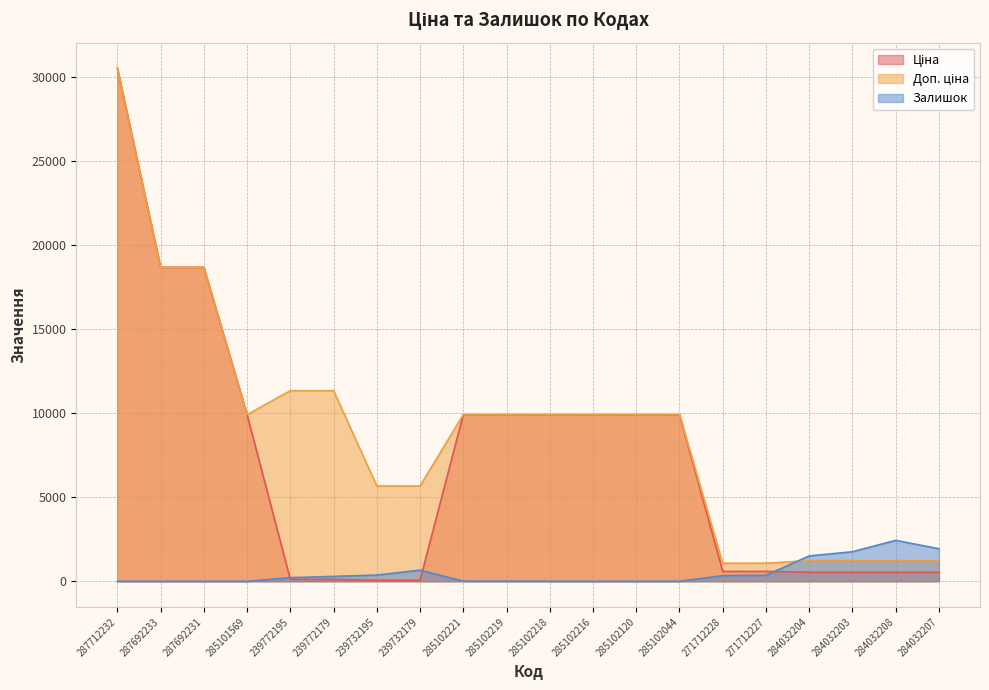

What is the label of the 7th point from the right?

285102044